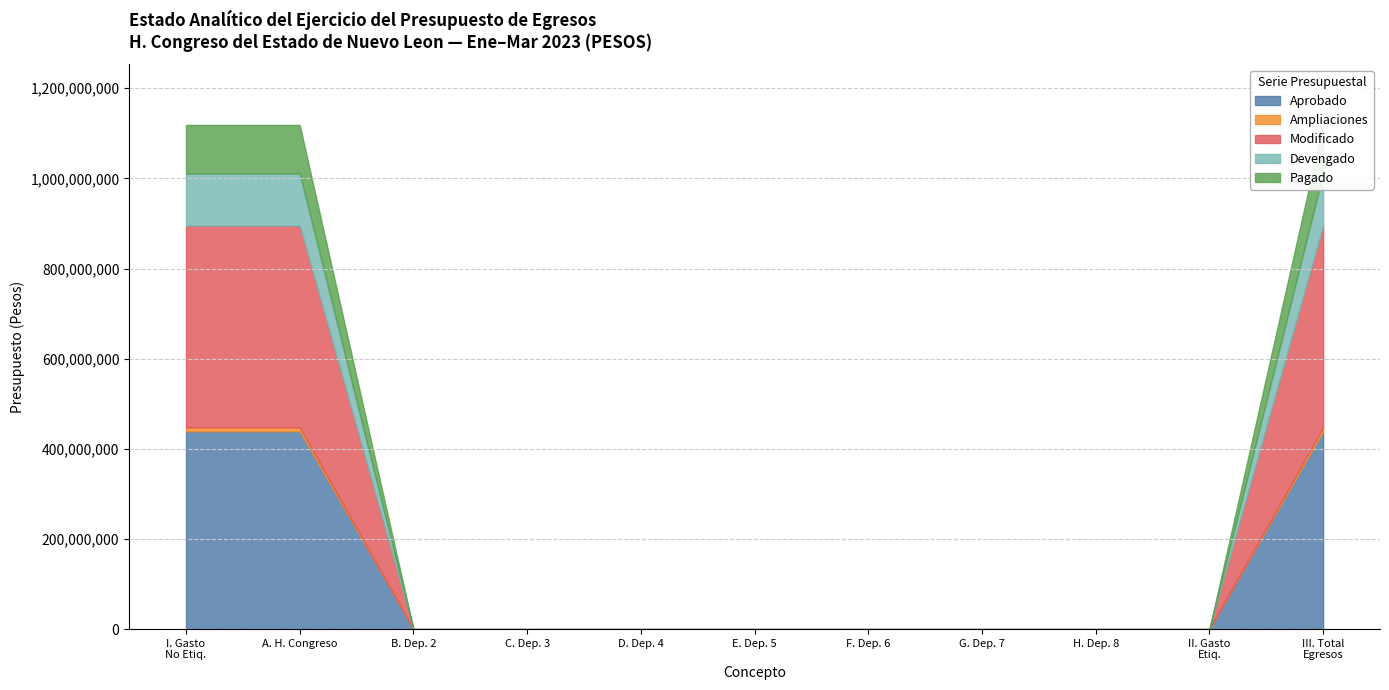

What are all the series names shown in the legend?

Aprobado, Ampliaciones, Modificado, Devengado, Pagado